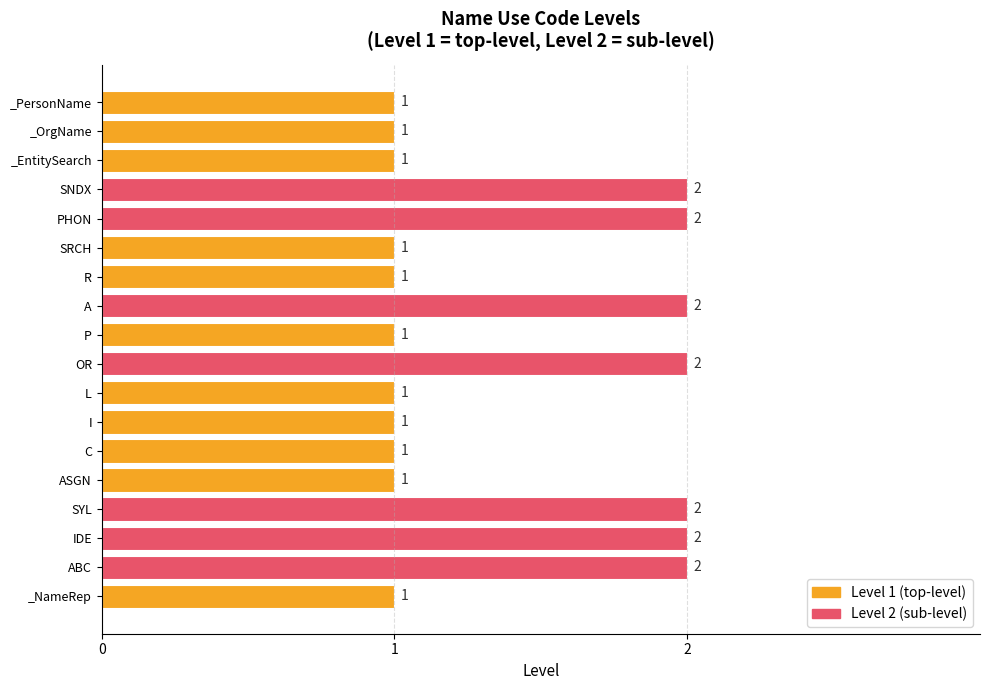

Count the number of values greater than 1.

7